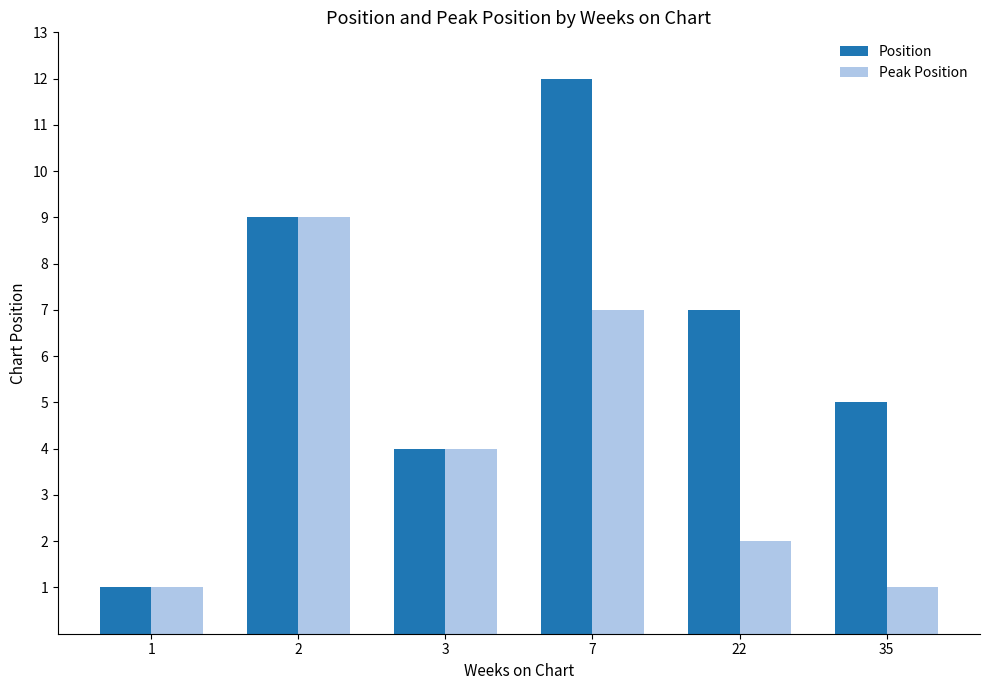

What is the value of the Peak Position bar at the 3rd from the left?

4